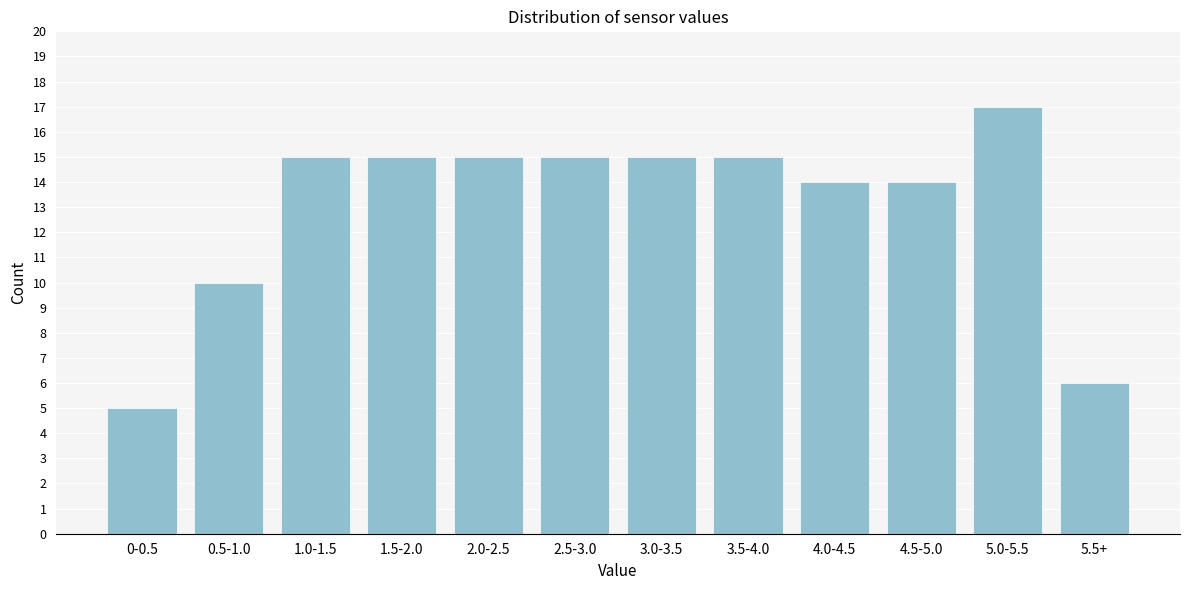

Reading right to left, transcribe all the data shown in this chart.

6	17	14	14	15	15	15	15	15	15	10	5